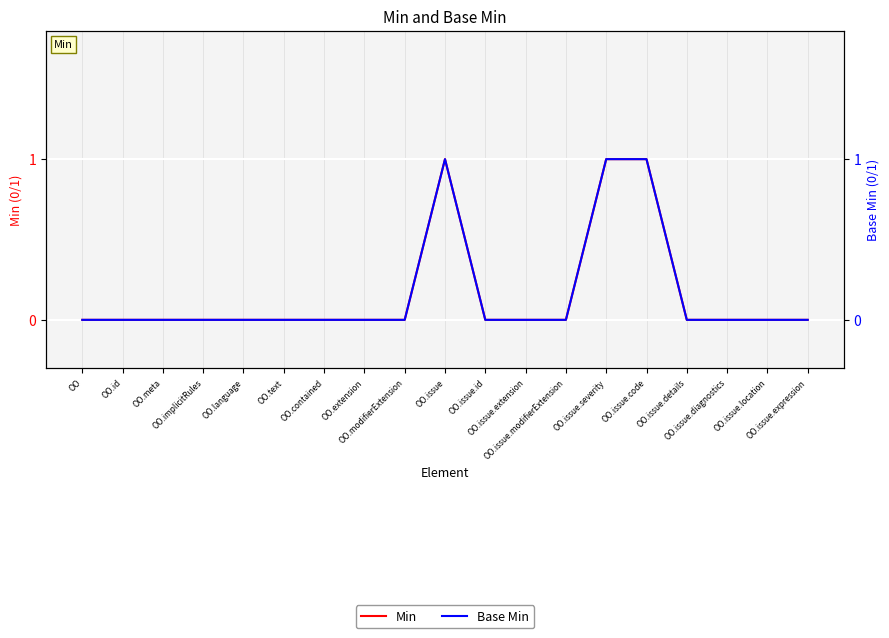

Rank the series by their maximum value, from highest to lowest.

Min, Base Min